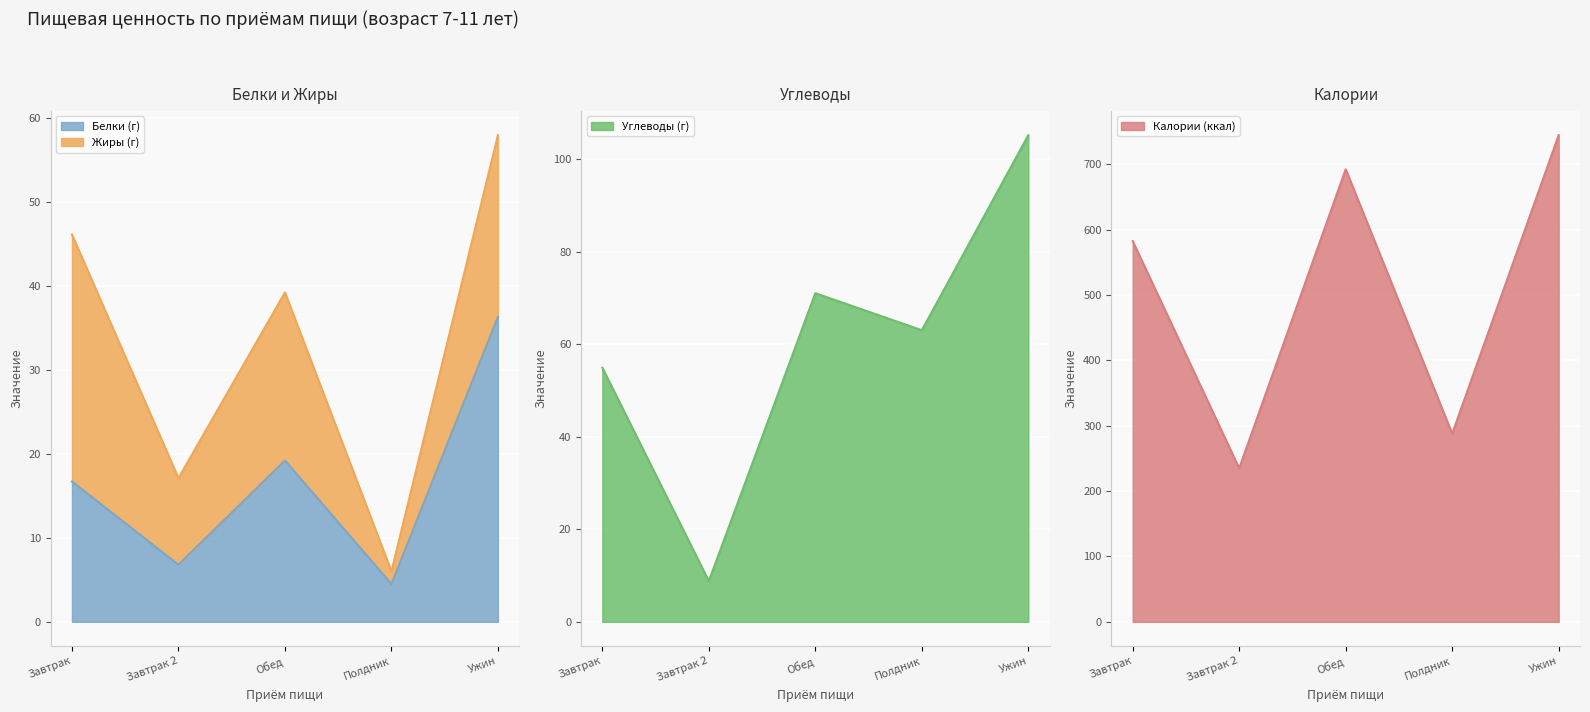

What is the average value of the Углеводы (г) series?

60.6